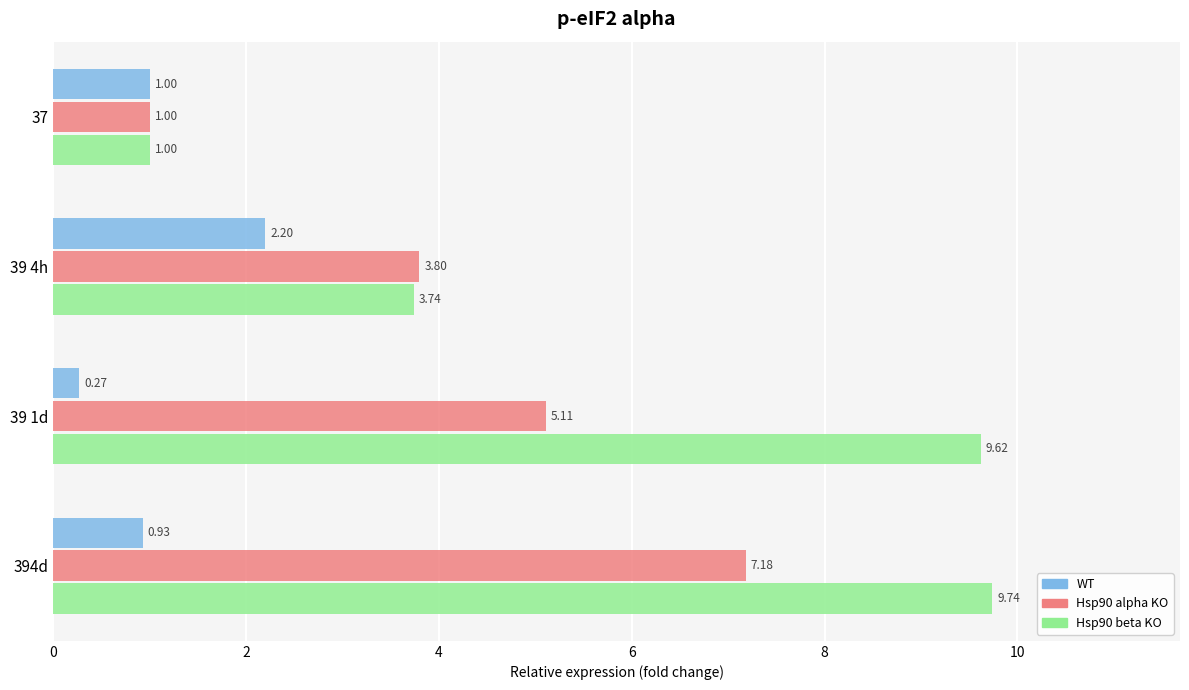

What is the sum of all Hsp90 beta KO values?

24.1